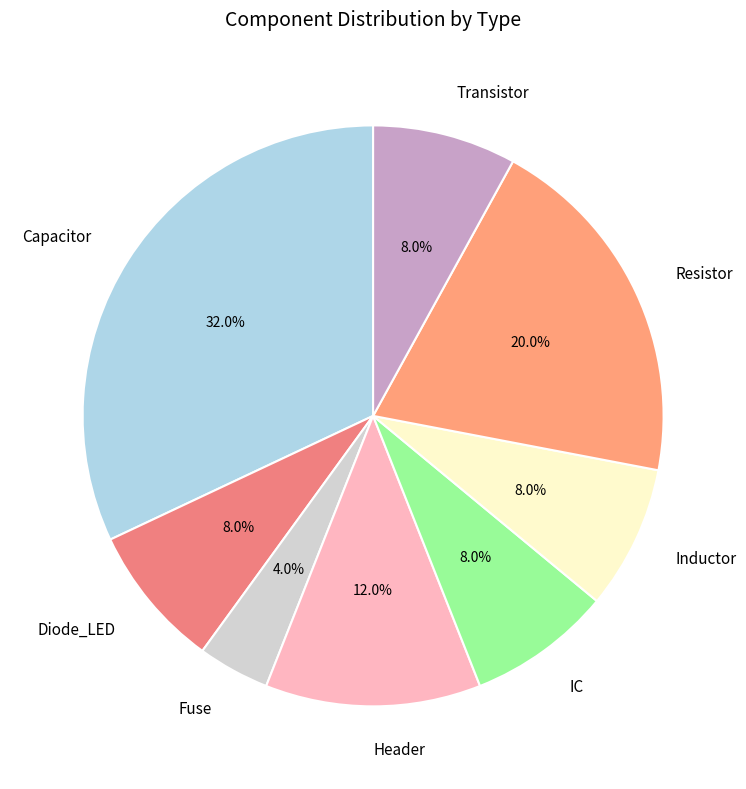

How many segments does this pie chart have?

8